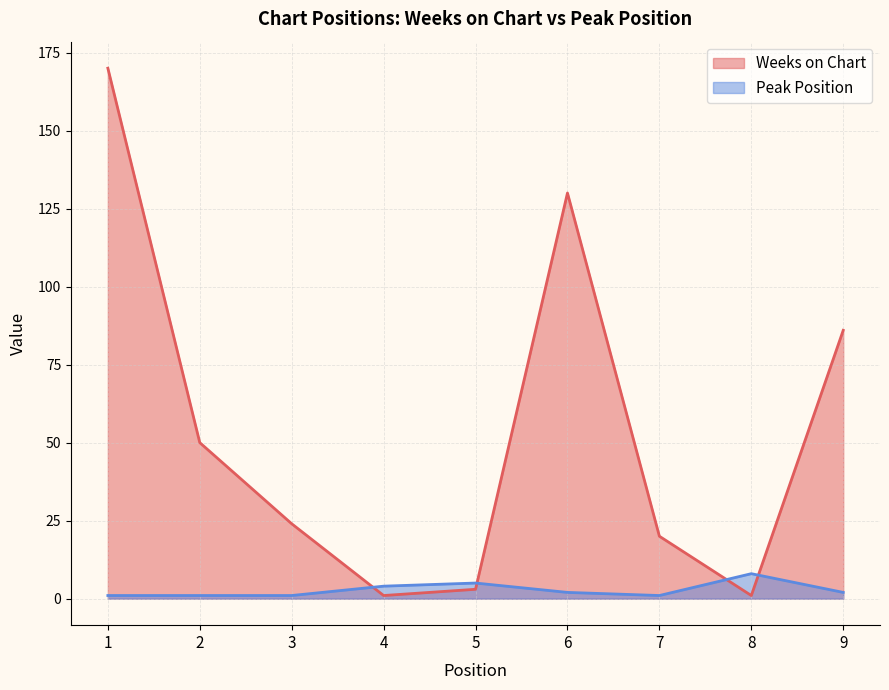

Rank the series by their maximum value, from highest to lowest.

Weeks on Chart, Peak Position